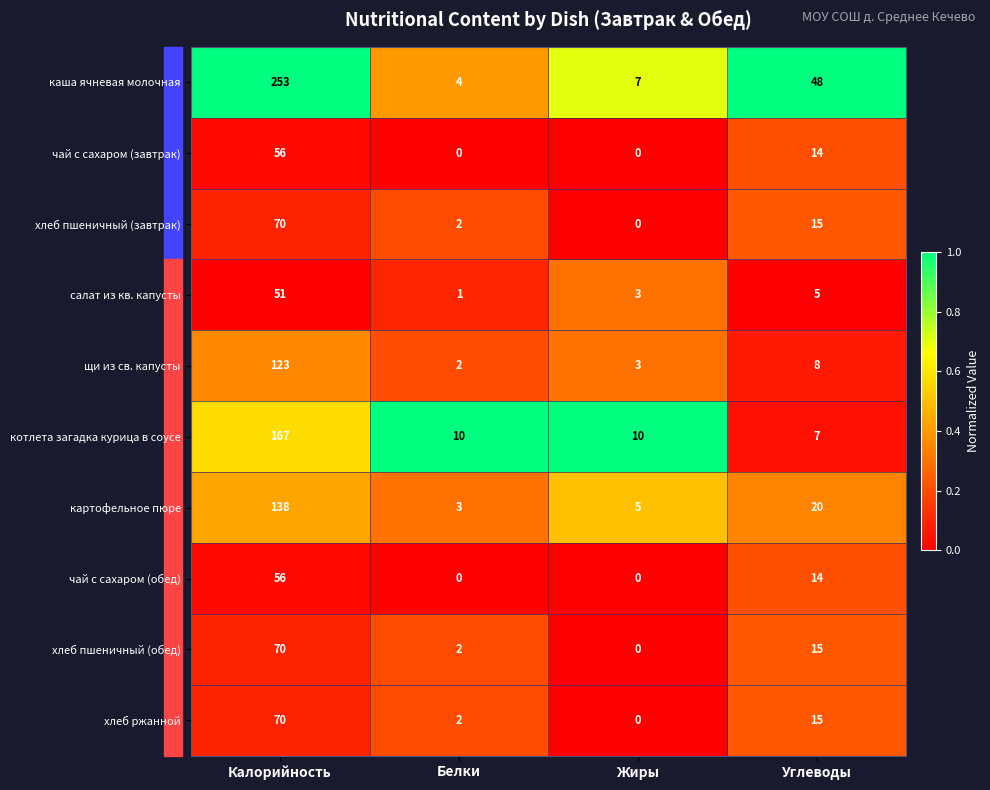

What is the sum of the щи из св. капусты values at Белки and Жиры?

5